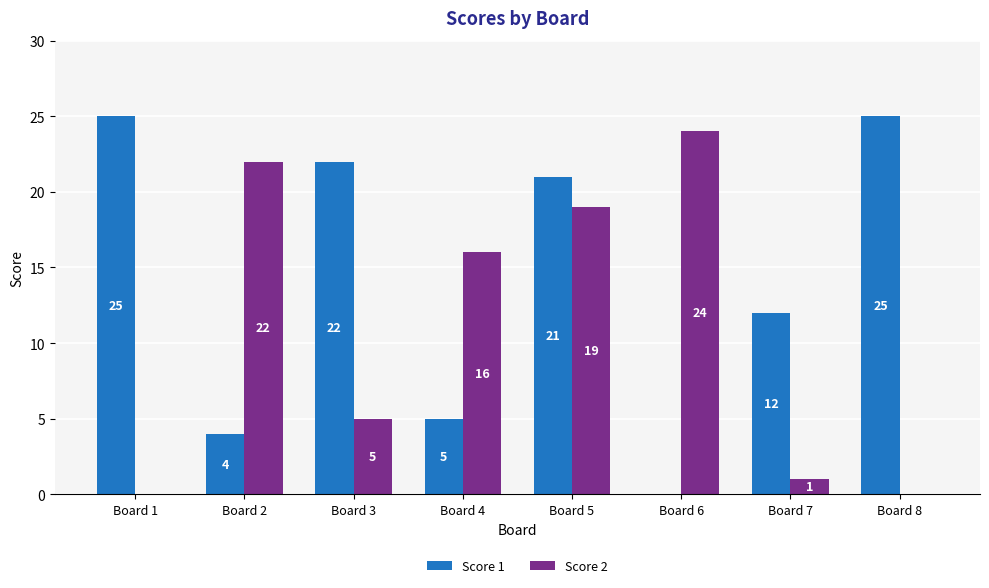

What are all the series names shown in the legend?

Score 1, Score 2